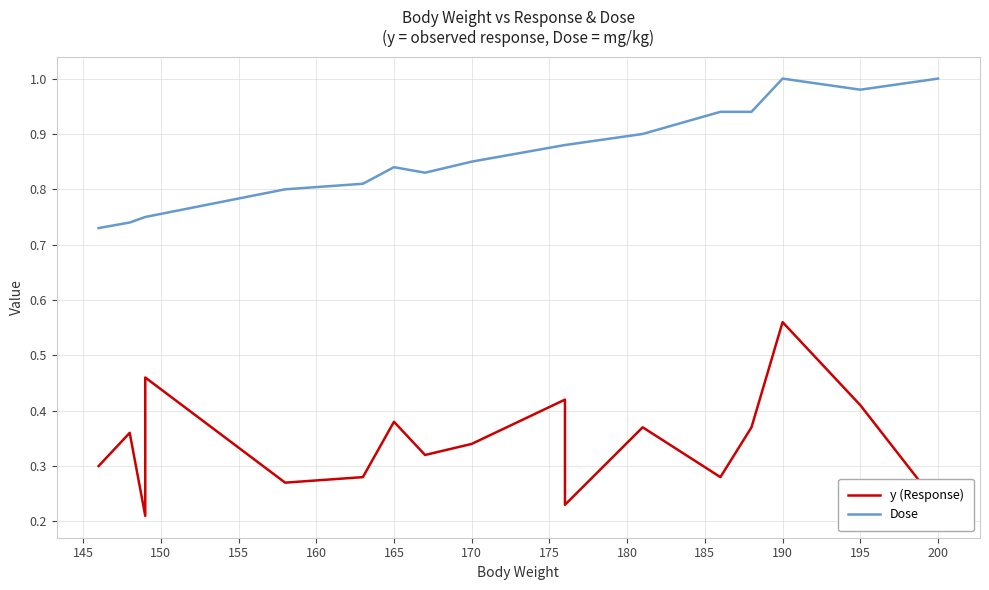

What is the difference between the y (Response) values at 150 and 155?

0.2